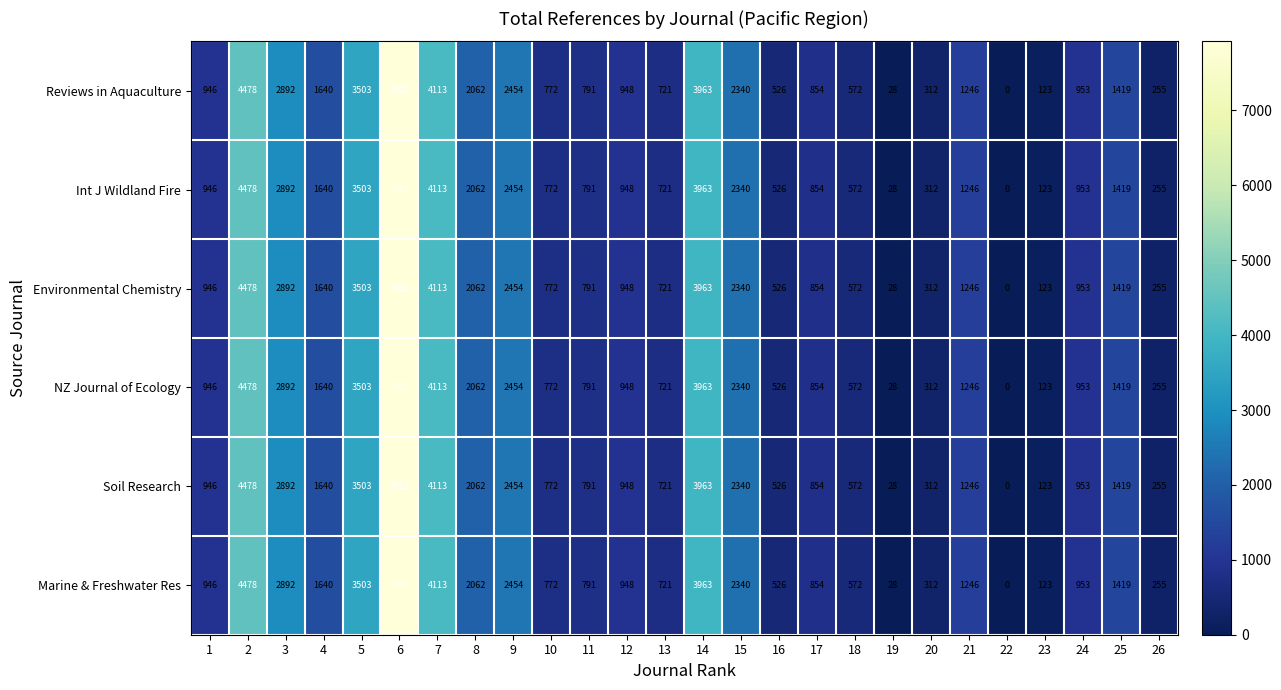

Rank the categories by Environmental Chemistry value from lowest to highest.

22, 19, 23, 26, 20, 16, 18, 13, 10, 11, 17, 1, 12, 24, 21, 25, 4, 8, 15, 9, 3, 5, 14, 7, 2, 6